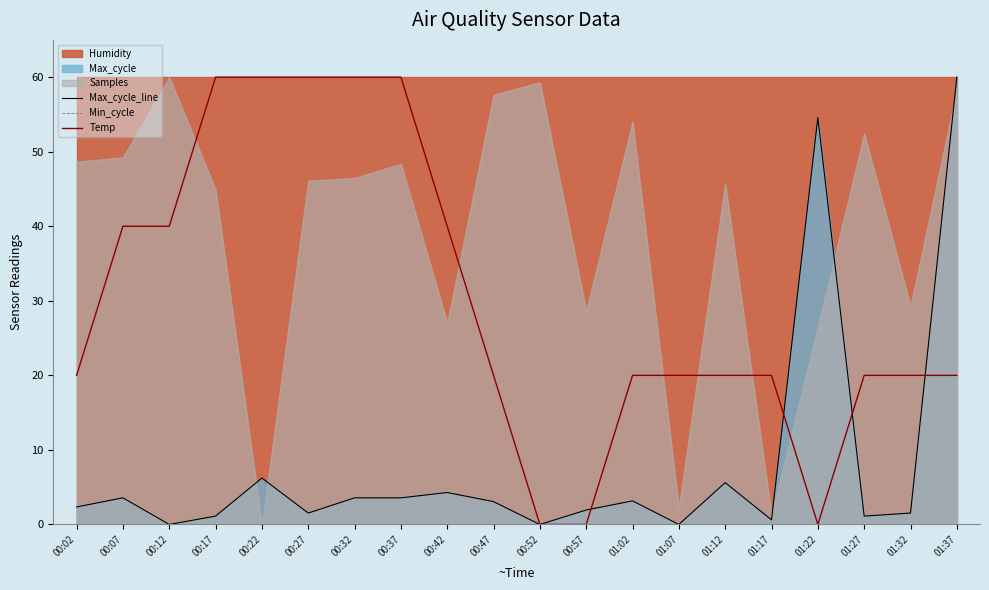

True or false: Min_cycle and Max_cycle_line intersect in this chart.

False